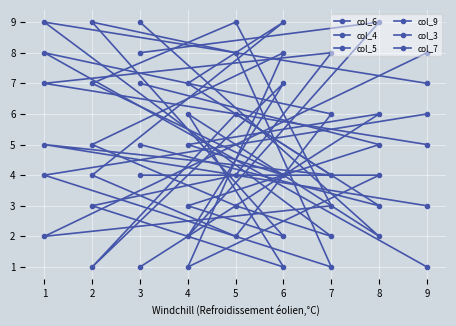

Reading right to left, transcribe all the data shown in this chart.

col_6: 9=7	1=9	7=2	5=3	2=5	6=8	4=1	8=4	3=4
col_4: 9=1	1=8	7=6	5=2	2=4	6=9	4=7	8=3	3=5
col_5: 9=3	1=5	7=4	5=6	2=1	6=7	4=2	8=9	3=8
col_9: 9=6	1=4	7=1	5=8	2=9	6=2	4=3	8=5	3=7
col_3: 9=8	1=2	7=3	5=9	2=7	6=4	4=5	8=6	3=1
col_7: 9=5	1=7	7=8	5=4	2=3	6=1	4=6	8=2	3=9